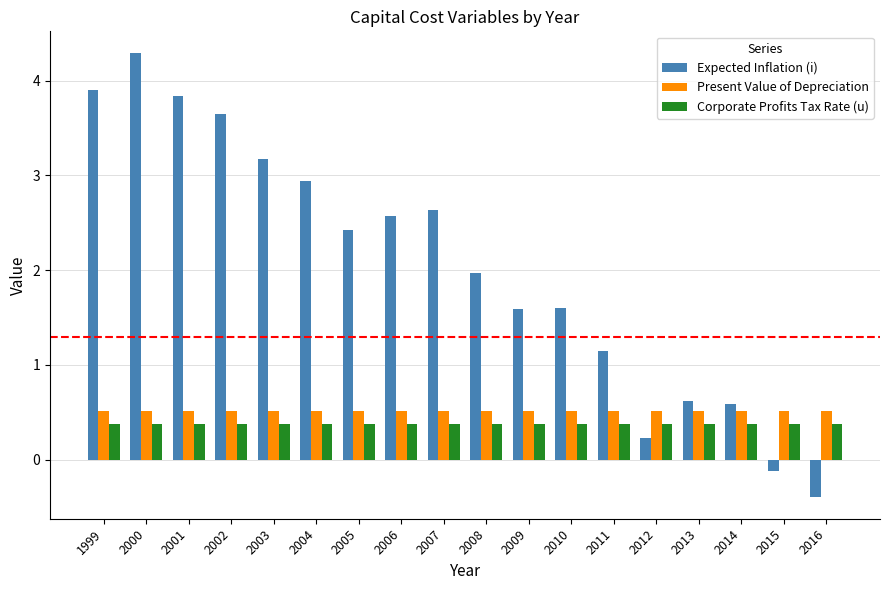

At how many categories does at least one series exceed 4?

1